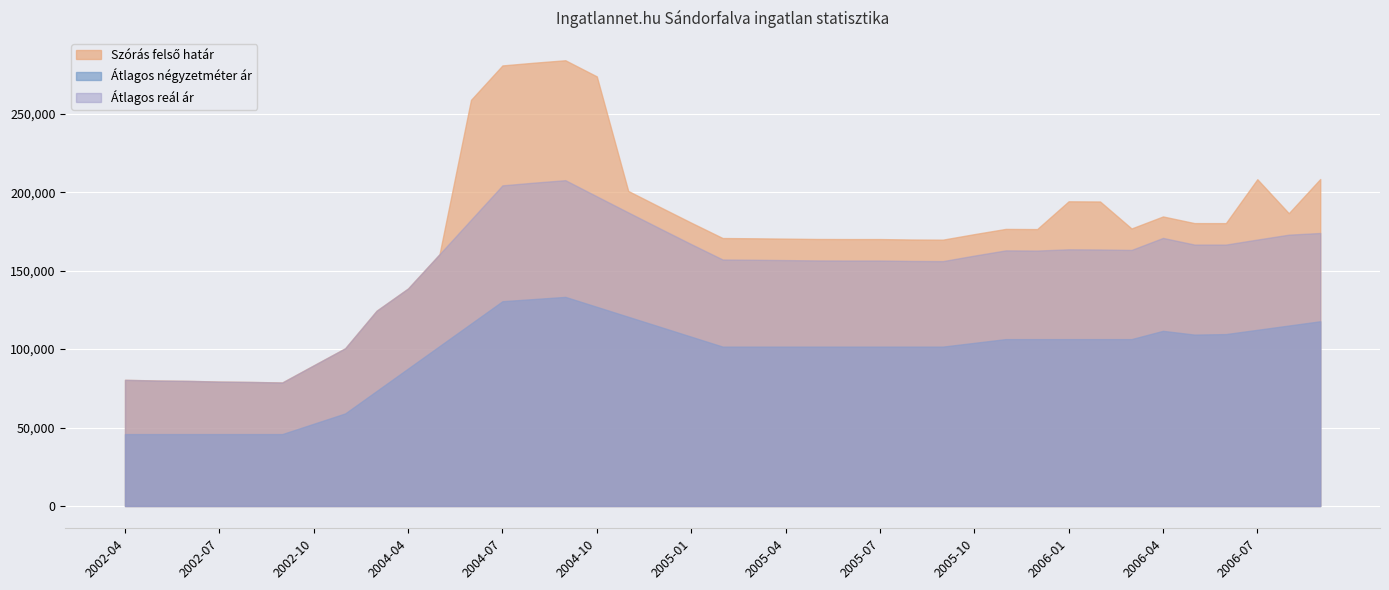

How many series are shown in this chart?

3